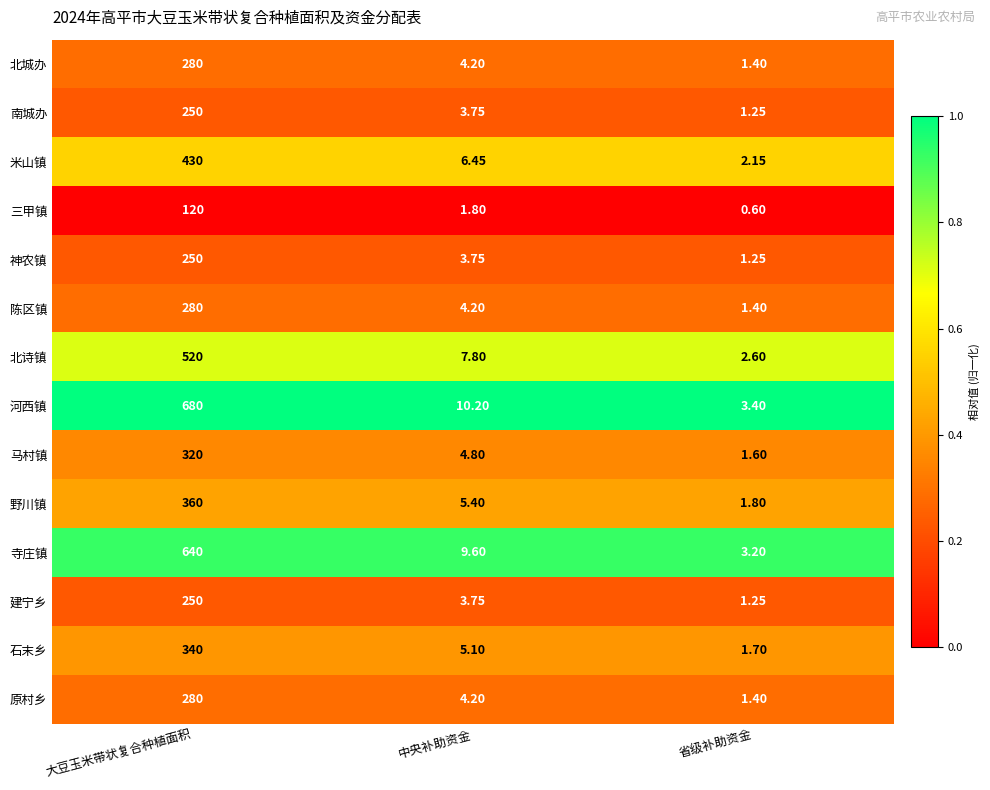

Is the value of 神农镇 at 省级补助资金 greater than the value of 石末乡 at 大豆玉米带状复合种植面积?

No